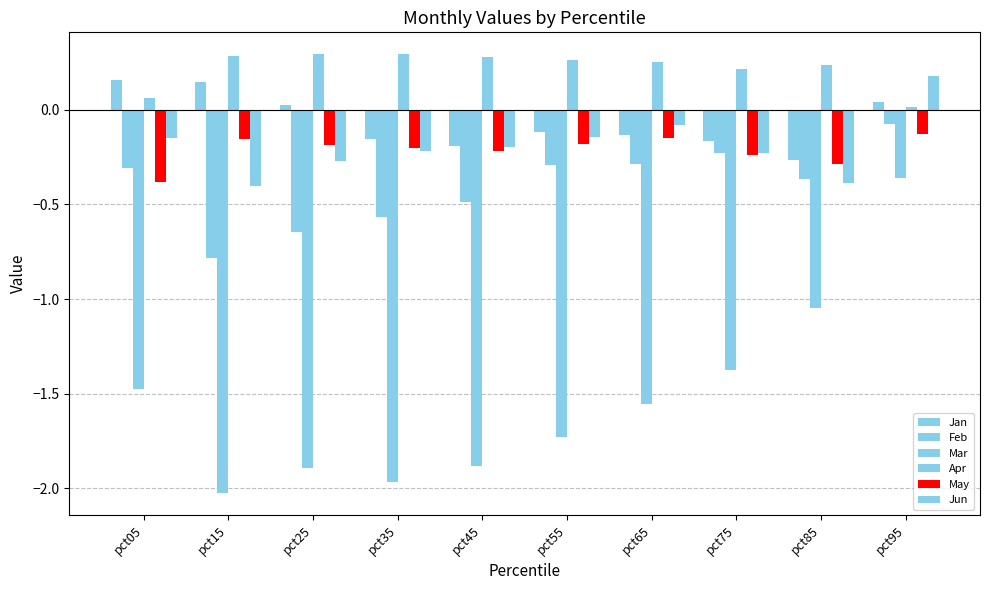

How many negative values does the Jun series have?

9